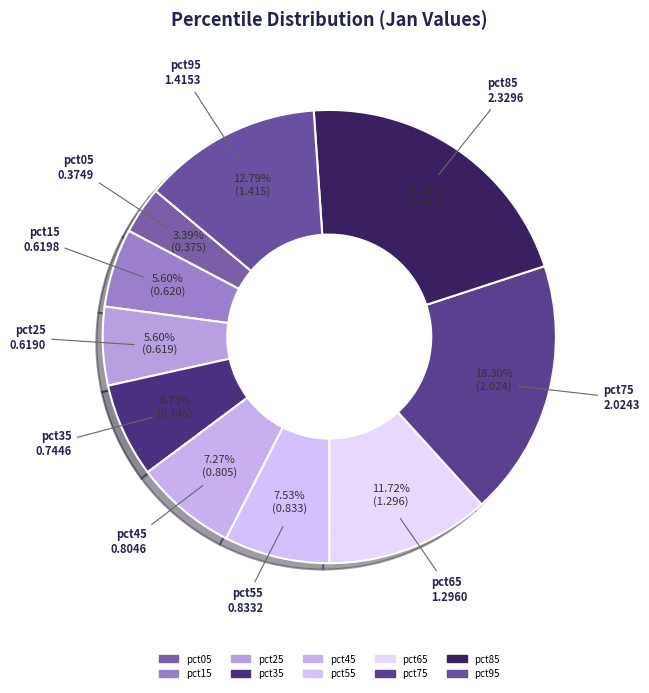

Is it true that pct75 is 18% of the pie?

True